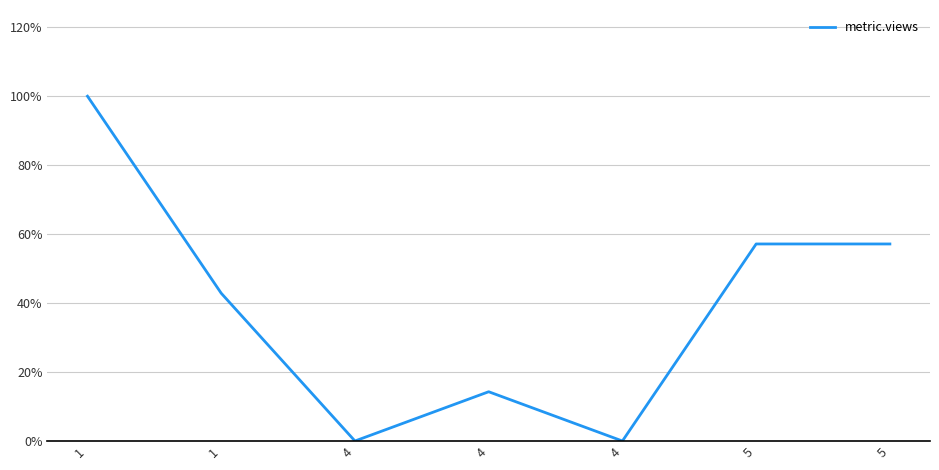

Does the chart have visible grid lines?

Yes